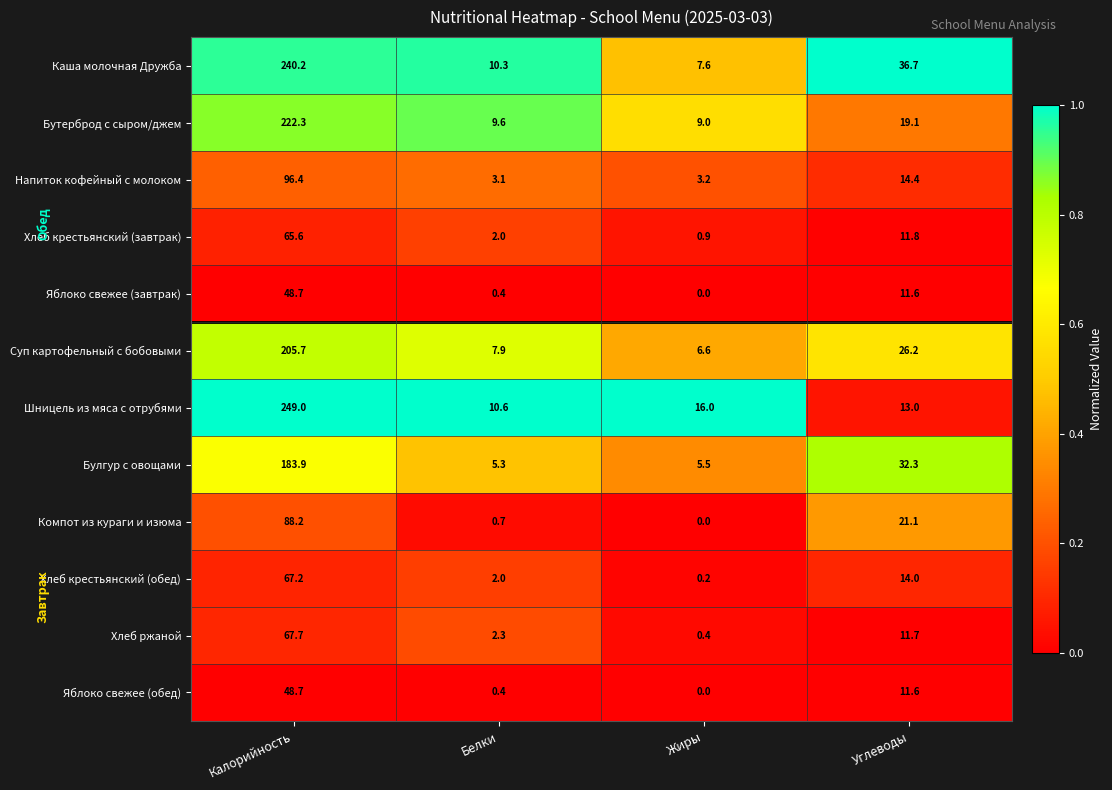

Is it true that Яблоко свежее (завтрак) equals 0.4 at Белки?

True